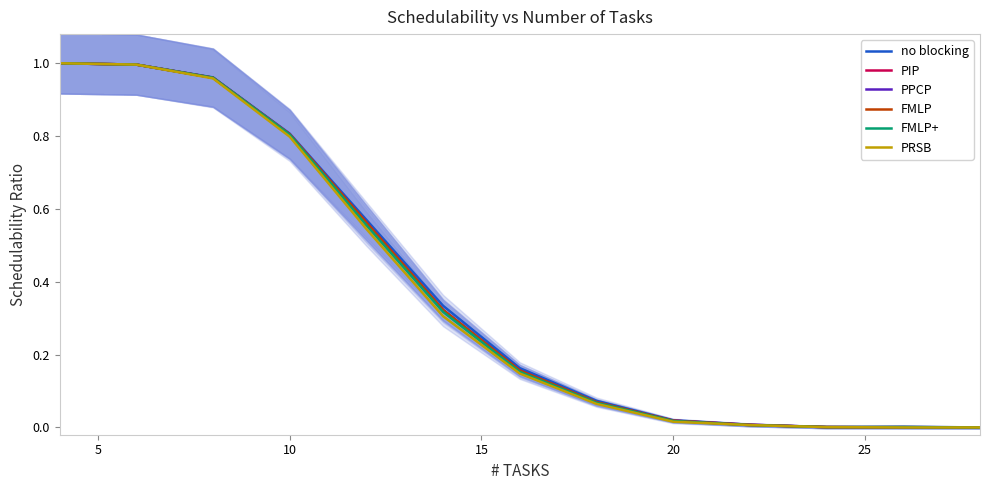

How many values in FMLP+ are above zero?

12